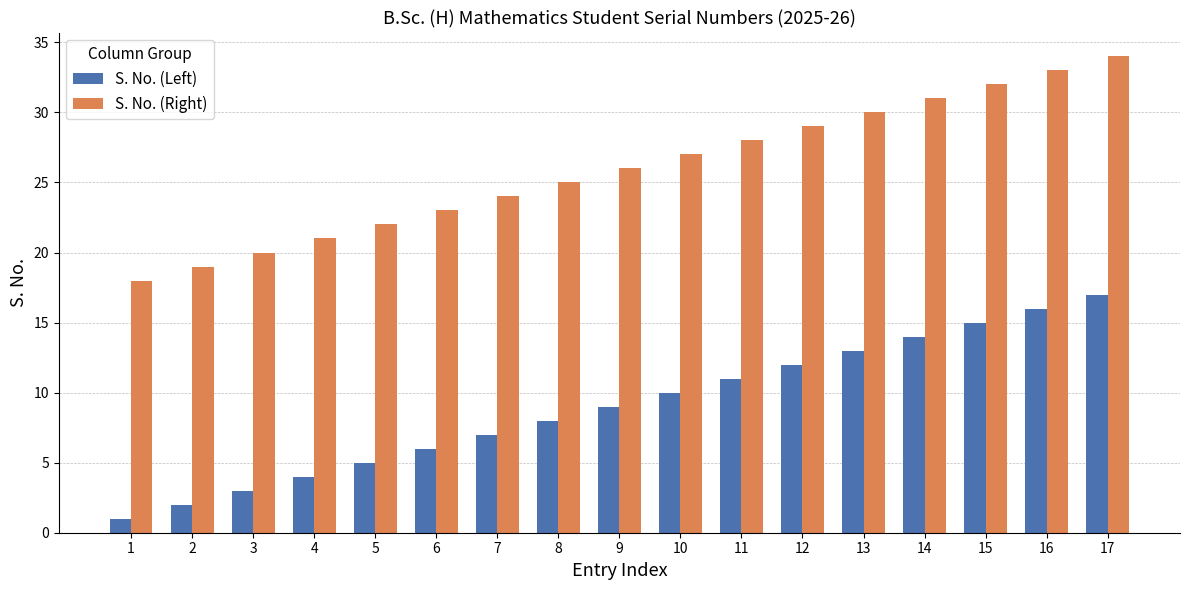

Reading left to right, what are all the values shown in this chart?

S. No. (Left): 1=1	2=2	3=3	4=4	5=5	6=6	7=7	8=8	9=9	10=10	11=11	12=12	13=13	14=14	15=15	16=16	17=17
S. No. (Right): 1=18	2=19	3=20	4=21	5=22	6=23	7=24	8=25	9=26	10=27	11=28	12=29	13=30	14=31	15=32	16=33	17=34